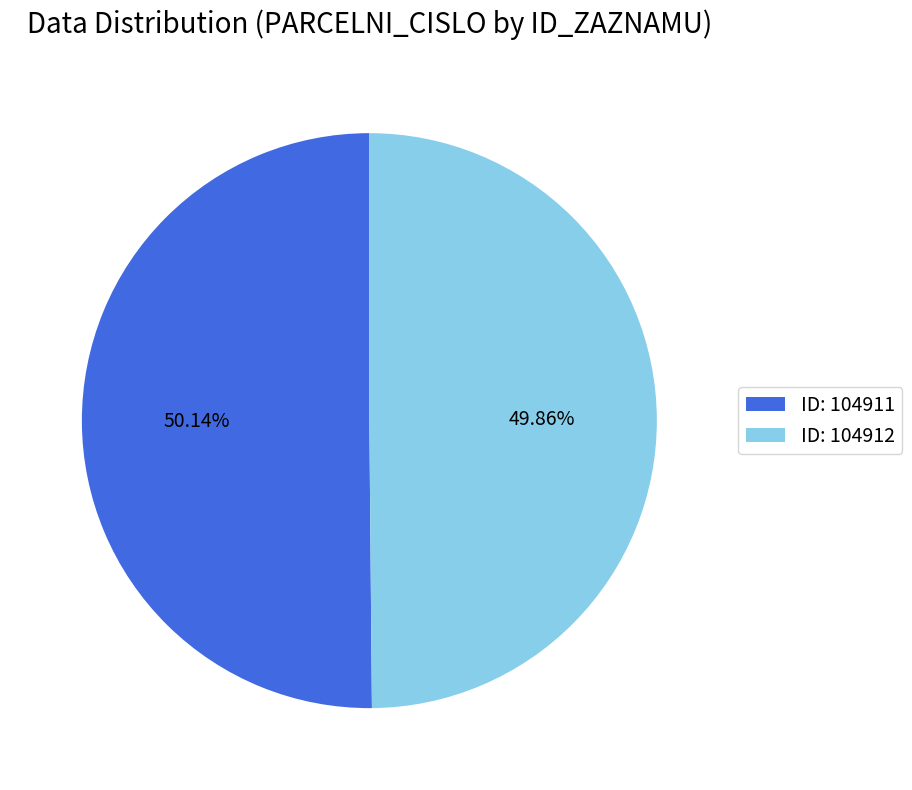

Approximately how many times larger is the value at ID: 104912 compared to ID: 104911?

1.0